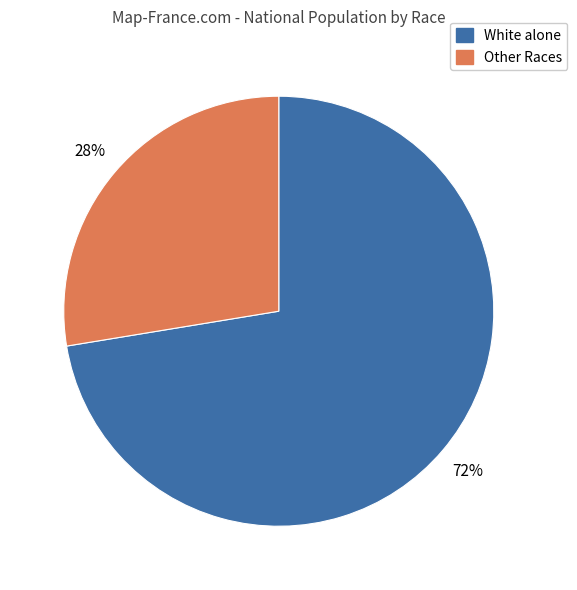

Is the sum of Other Races and White alone greater than half?

Yes